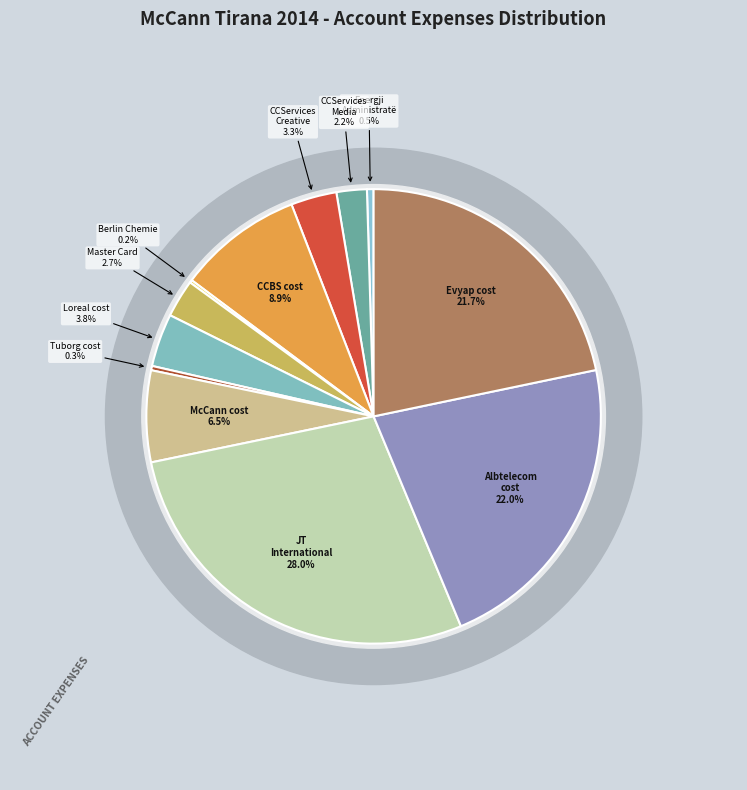

To the nearest percent, what portion does CCServices-Media represent?

2%